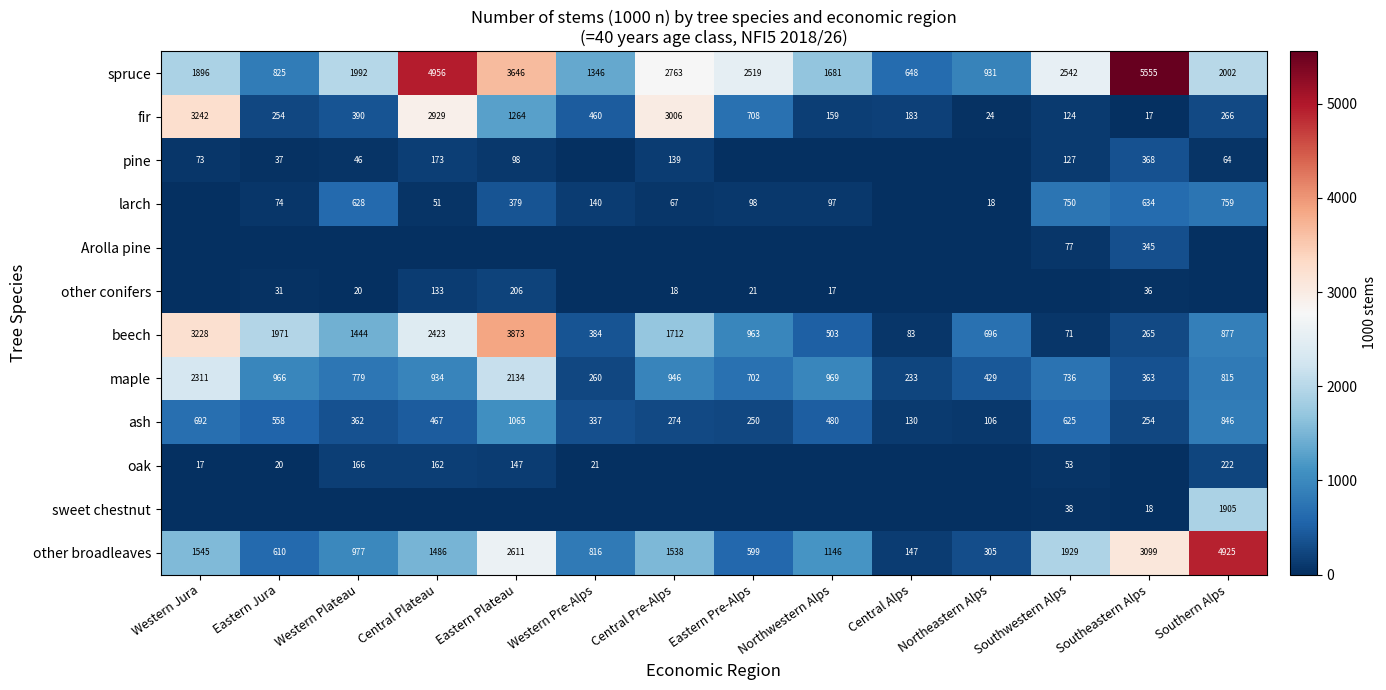

The other broadleaves series shows 245 at Eastern Jura. True or false?

False